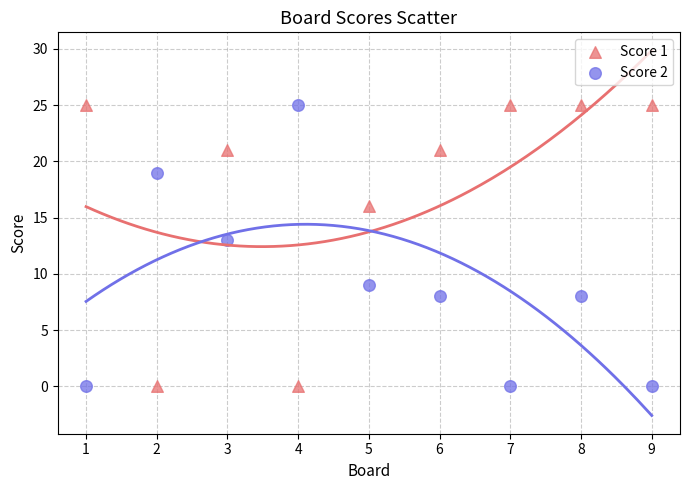

What are all the series names shown in the legend?

Score 1, Score 2